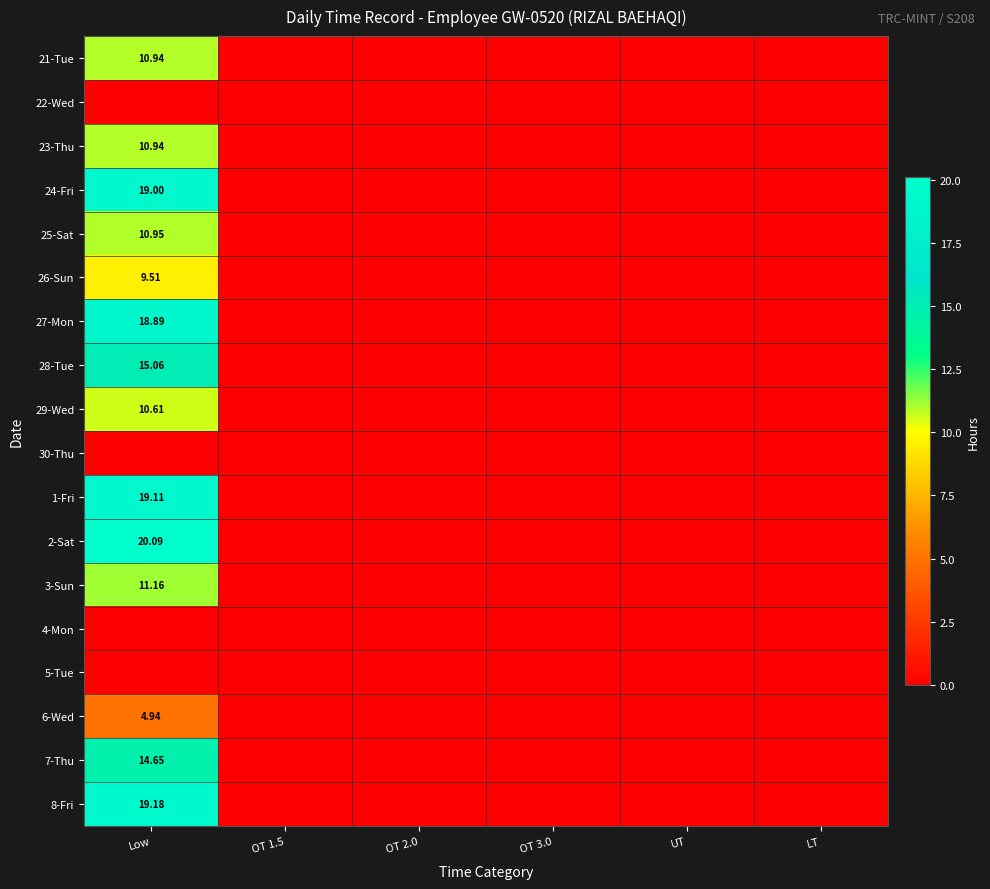

At which label does 8-Fri reach its minimum?

OT 1.5